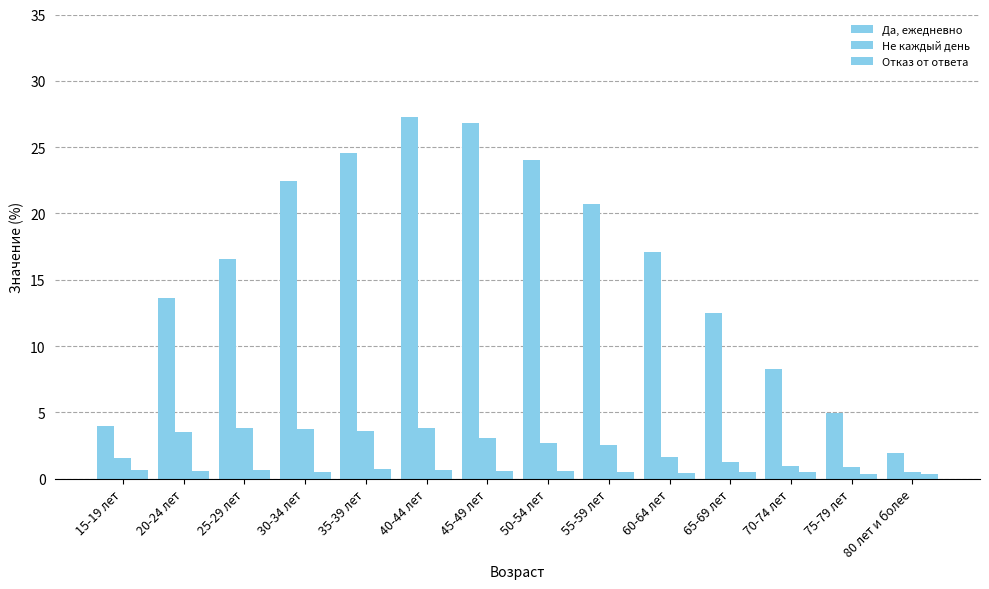

At which category is the sum across all series the highest?

40-44 лет